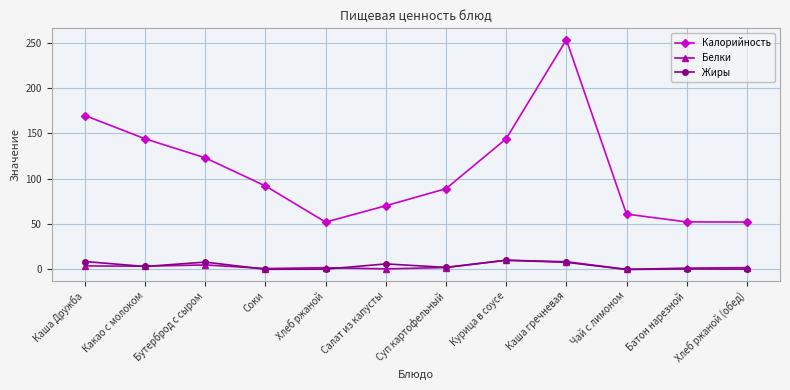

What is the difference between the highest and lowest values at Салат из капусты?

69.5